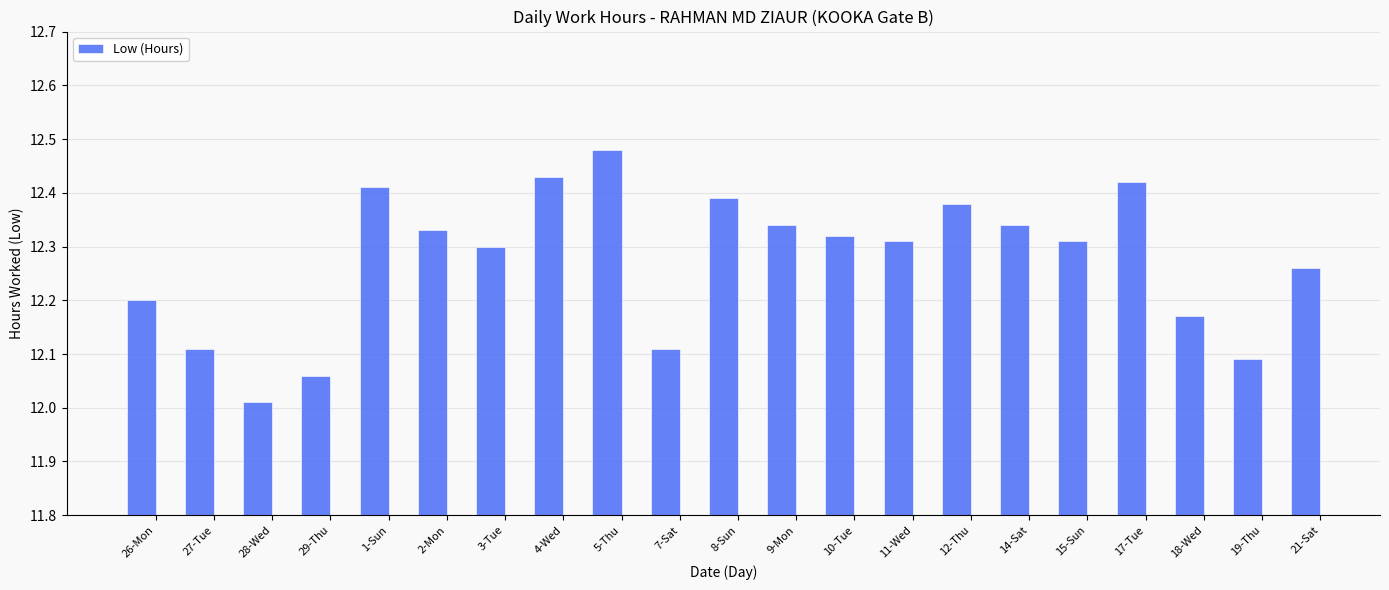

What is the ratio of the value at 29-Thu to the value at 19-Thu?

1.0